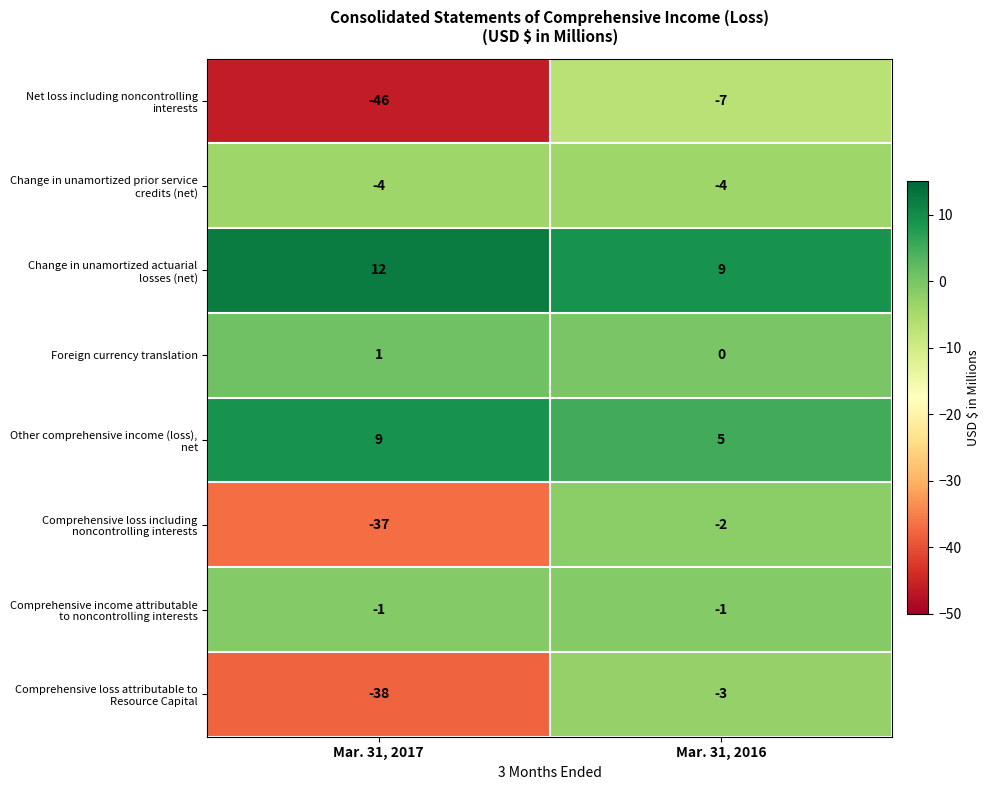

What is the total value across all series at Mar. 31, 2017?

-104